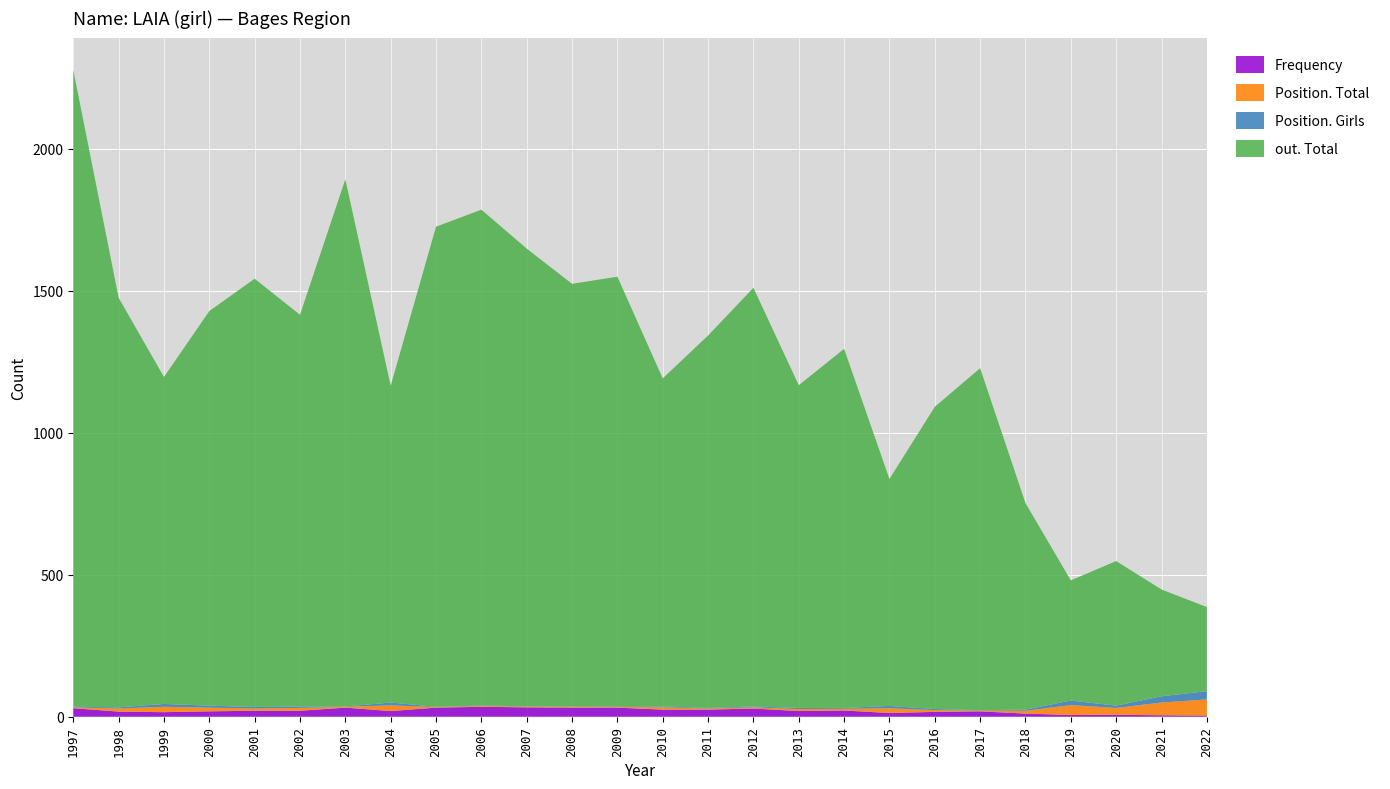

Reading right to left, extract all data points from this chart.

Frequency: 4	5	7	6	11	19	17	13	22	20	29	25	25	32	32	33	35	32	20	32	21	21	19	16	18	30
Position. Total: 57	45	24	35	10	3	6	17	6	7	4	4	8	3	3	3	3	2	20	3	10	8	13	19	11	3
Position. Girls: 29	22	8	16	4	1	4	8	3	4	3	2	3	2	1	1	1	1	10	1	5	5	7	10	4	2
out. Total: 296	376	509	423	727	1204	1064	799	1264	1136	1474	1311	1155	1512	1488	1611	1746	1690	1115	1856	1379	1508	1389	1151	1442	2242